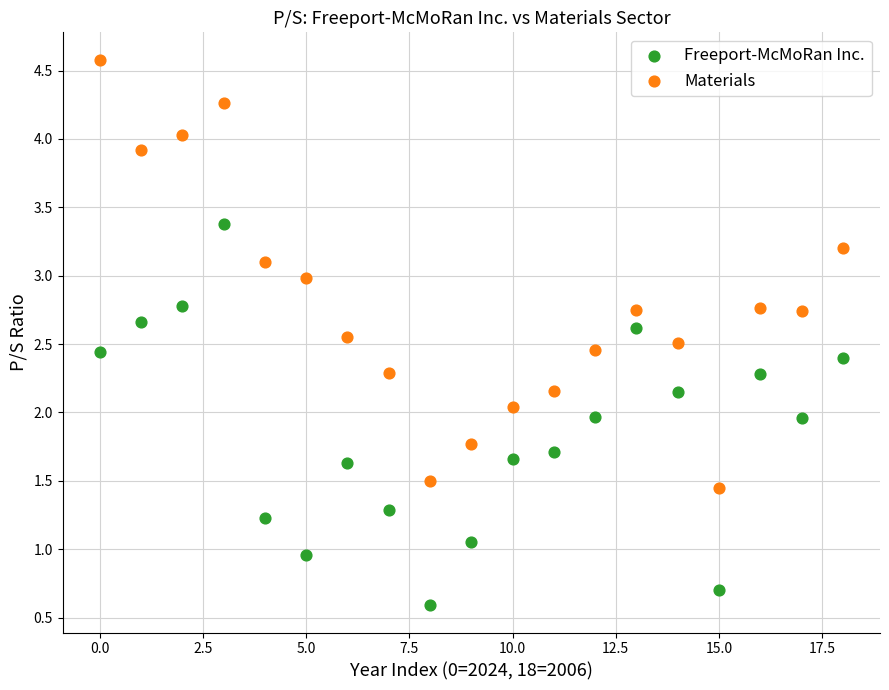

What are all the series names shown in the legend?

Freeport-McMoRan Inc., Materials